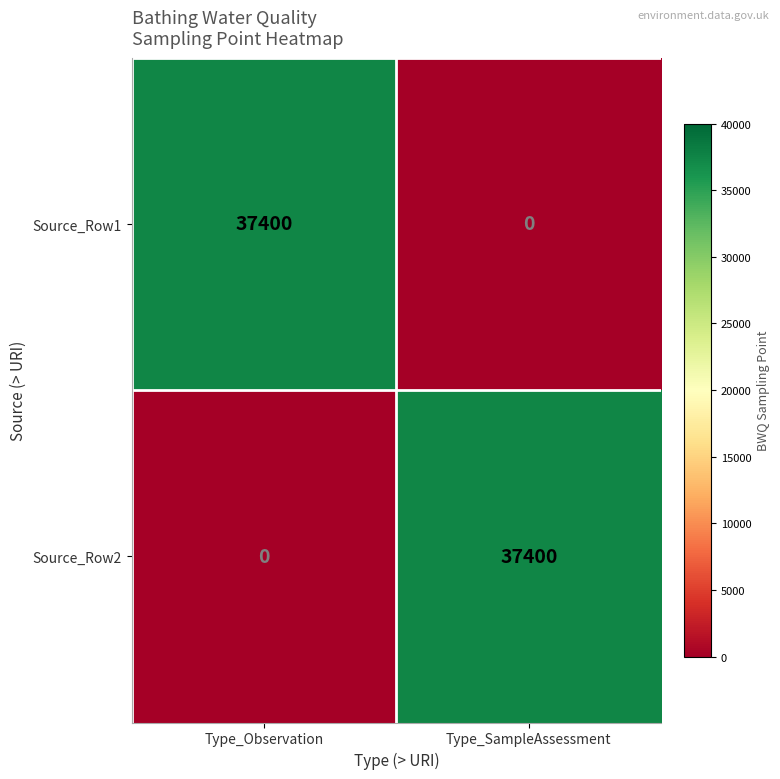

How many distinct data groups are displayed?

2